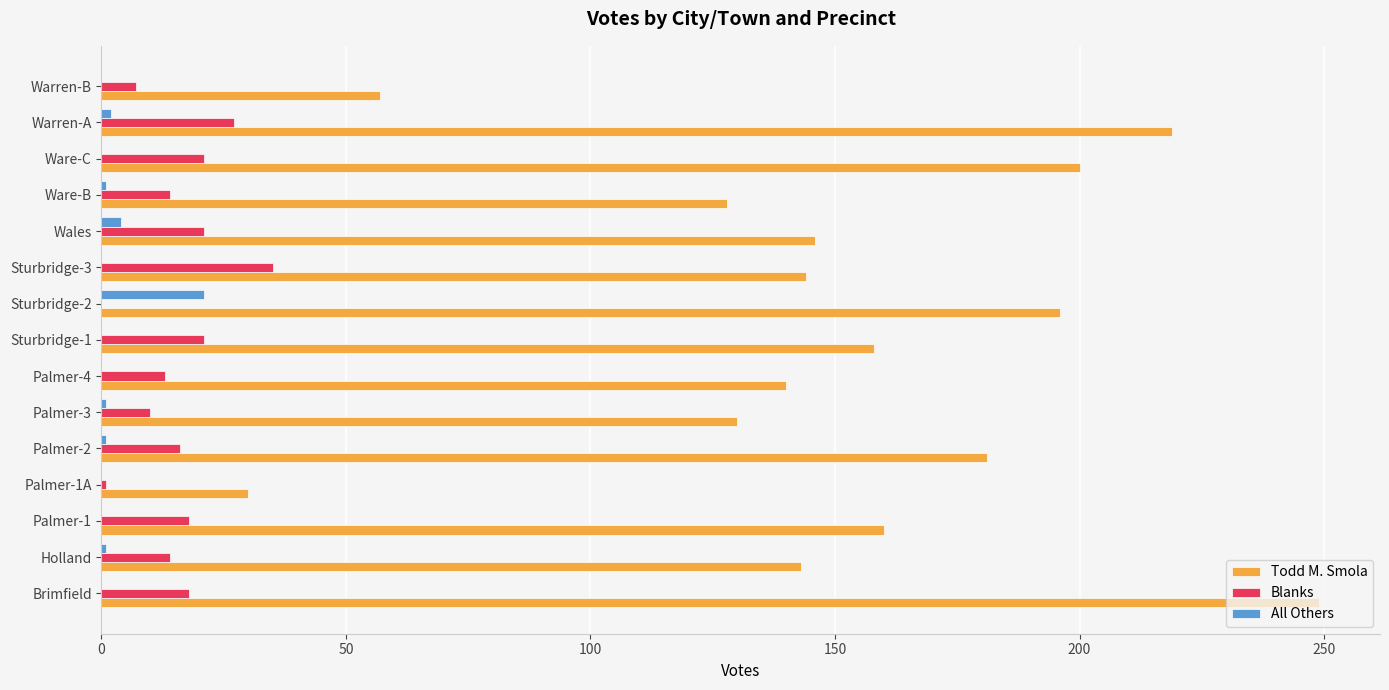

Count the number of categories in the chart.

15